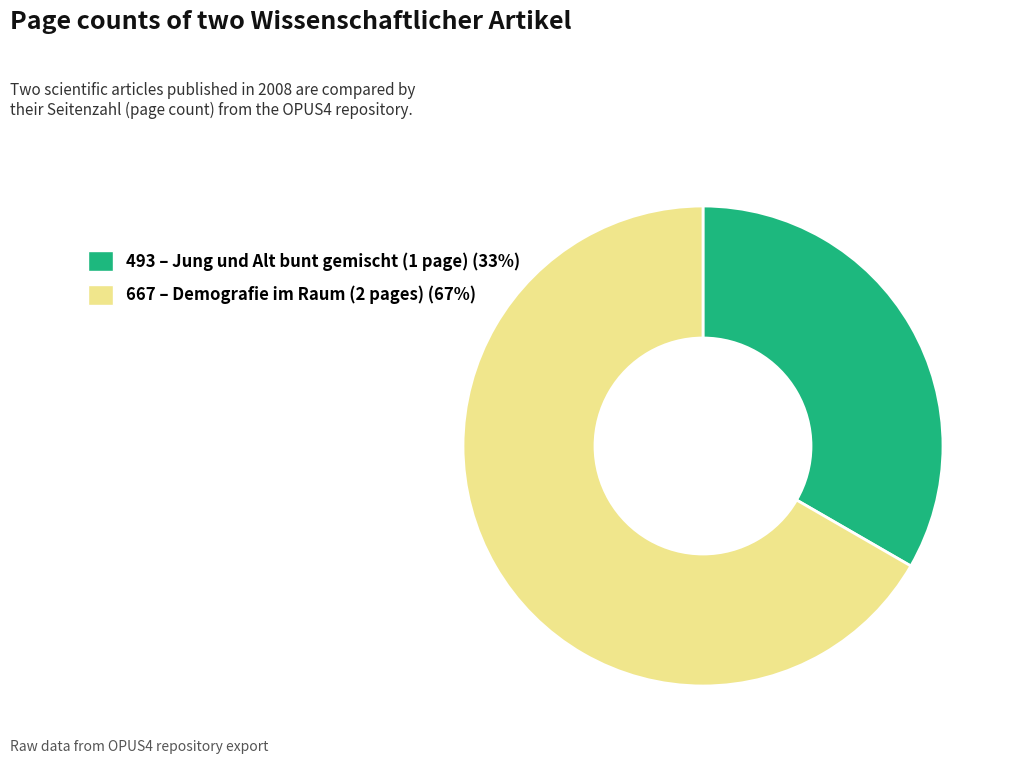

The 493 slice represents 33% of the pie. True or false?

True